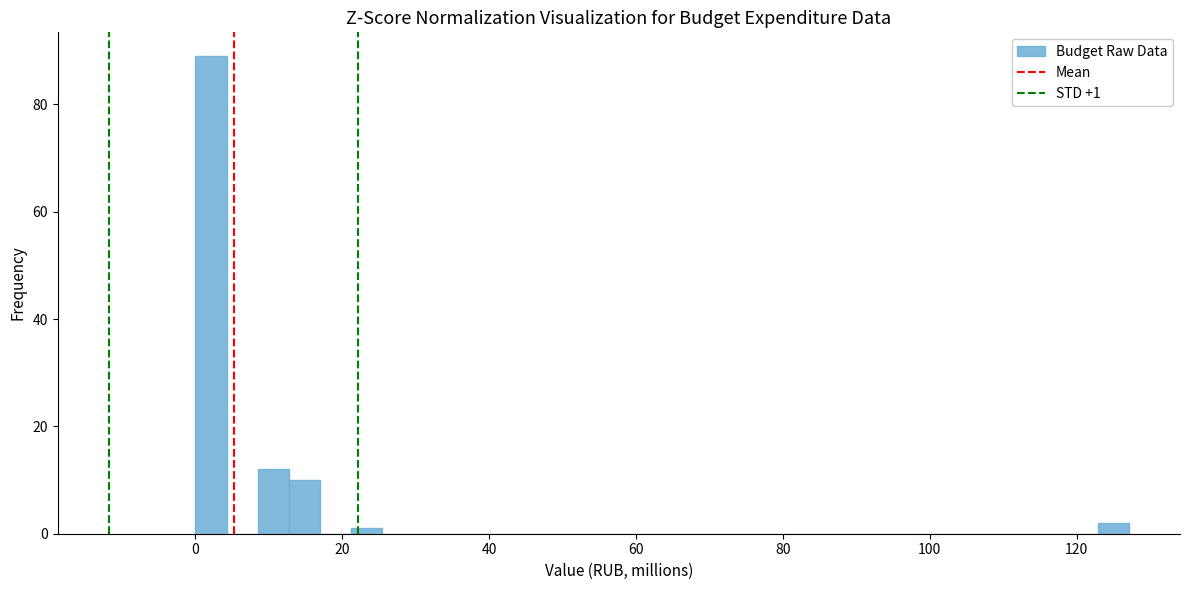

Around what value on the x-axis is the tallest bar? Give the approximate position of its centre, as read against the axis.

2